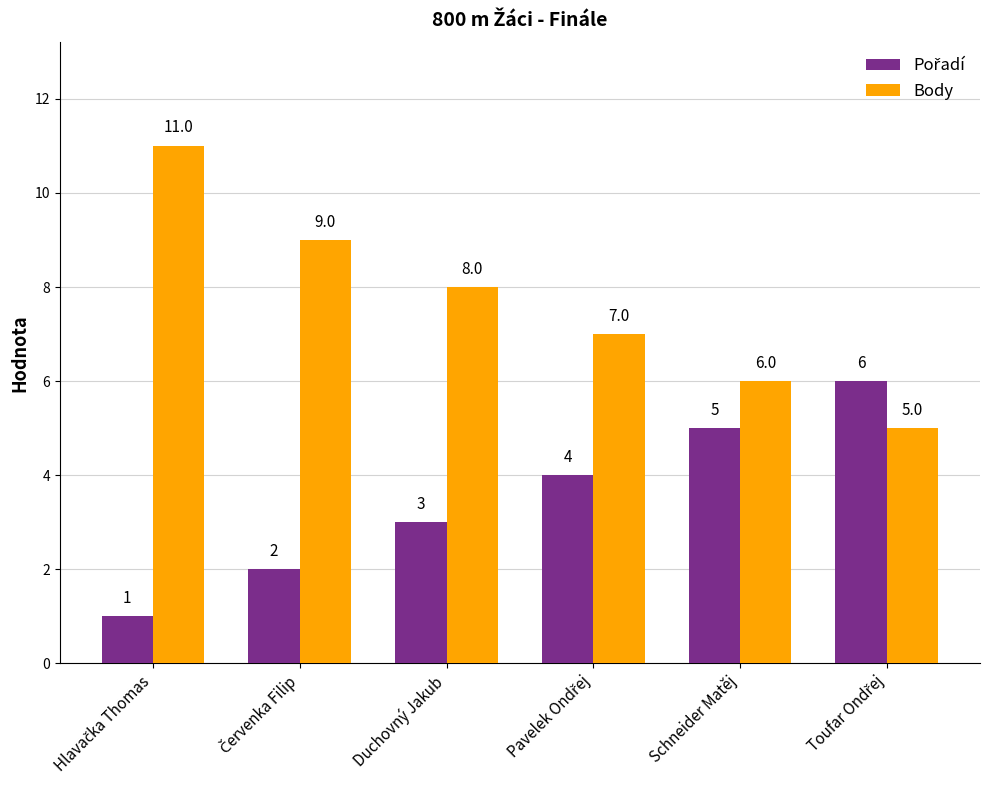

What is the minimum value for Body?

5